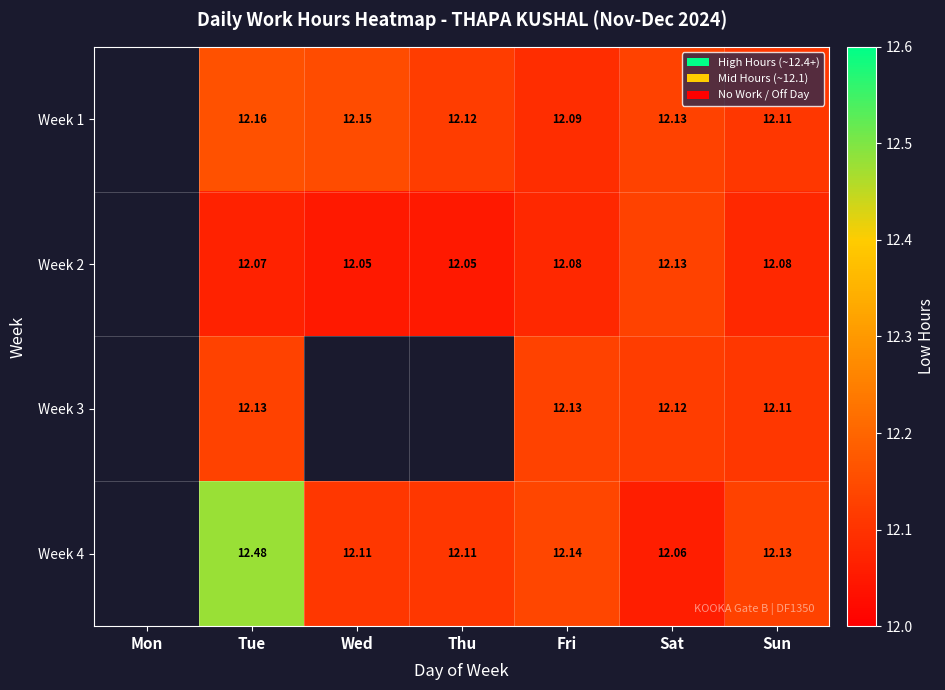

Is the value of Week 1 at Thu greater than the value of Week 4 at Tue?

No